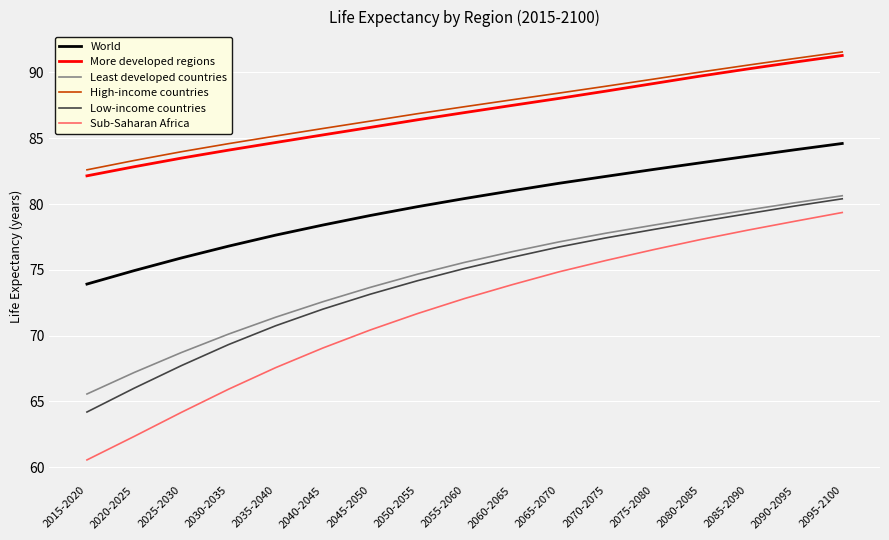

True or false: Low-income countries and World intersect in this chart.

False